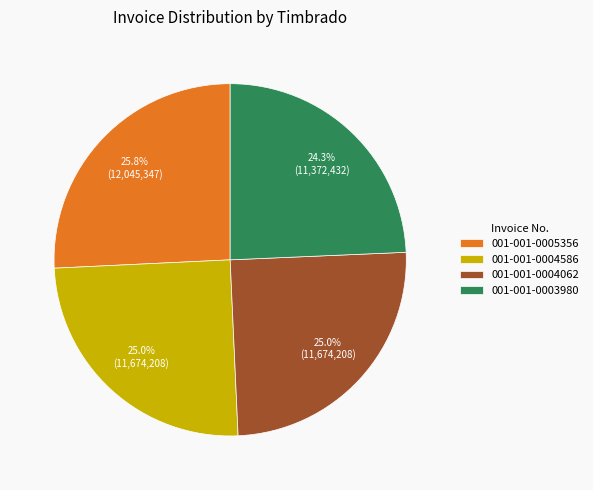

To the nearest percent, what is the combined percentage of 001-001-0003980 and 001-001-0005356?

50%